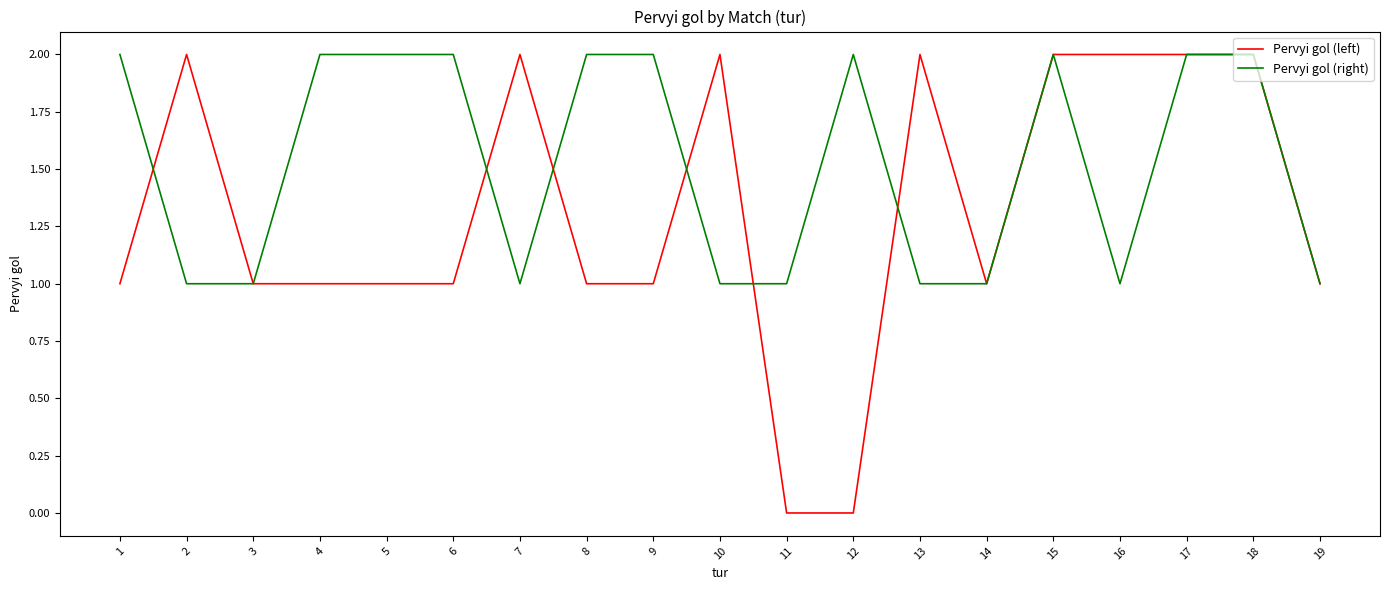

How many values in the Pervyi gol (right) series are below 2?

9